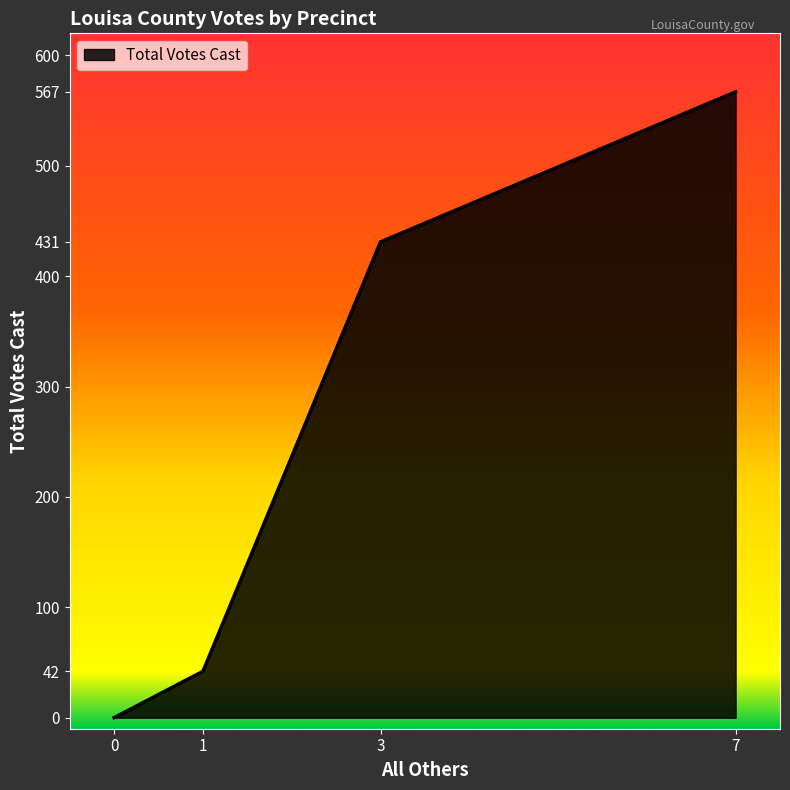

Rank the categories by value from highest to lowest.

7, 3, 1, 0